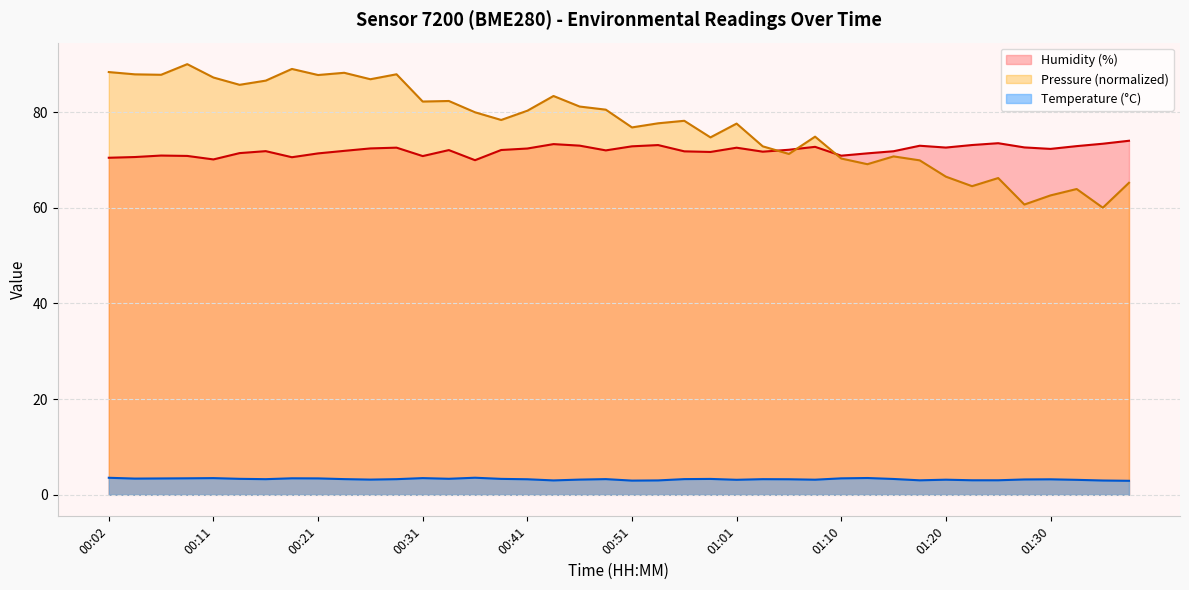

What is the difference between the maximum and minimum values in the Temperature (°C) series?

0.6